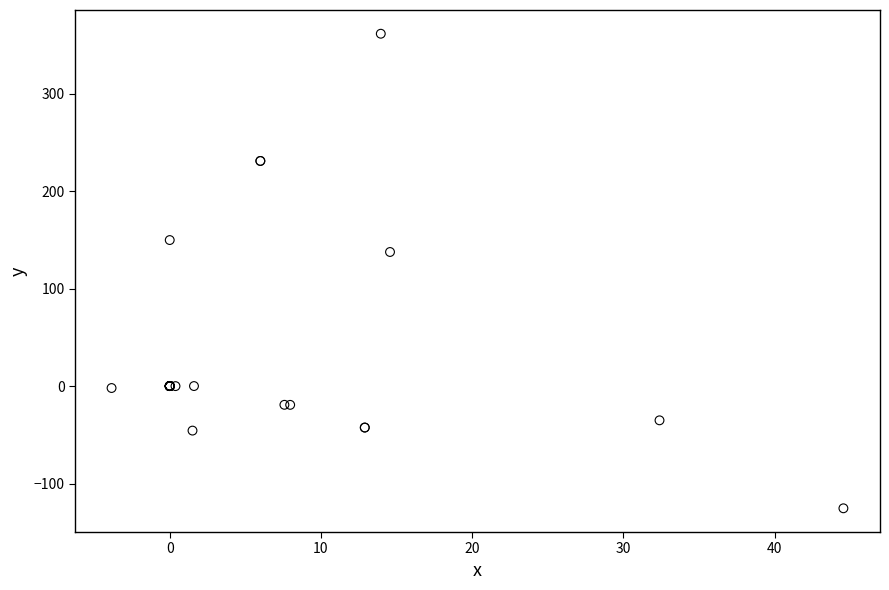

What Y value in the scatter plot is closest to 118?

137.6